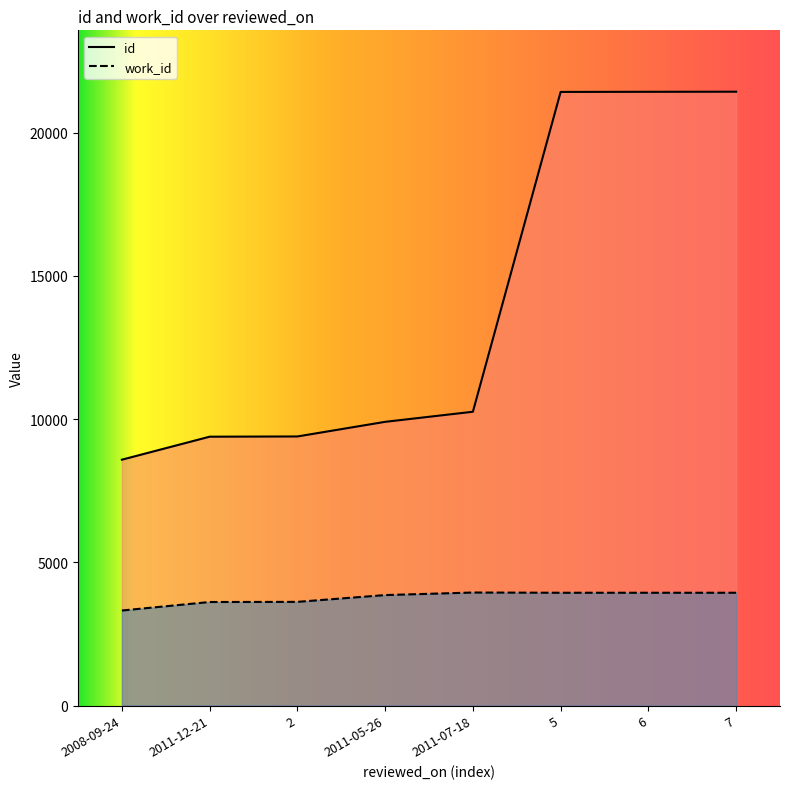

True or false: work_id and id cross at least once.

False